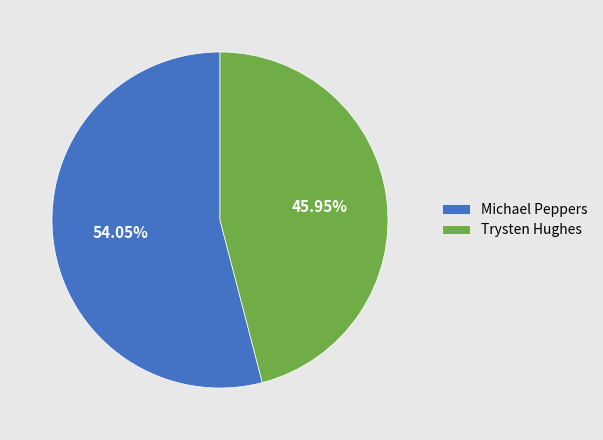

To the nearest percent, what is the combined percentage of Michael Peppers and Trysten Hughes?

100%